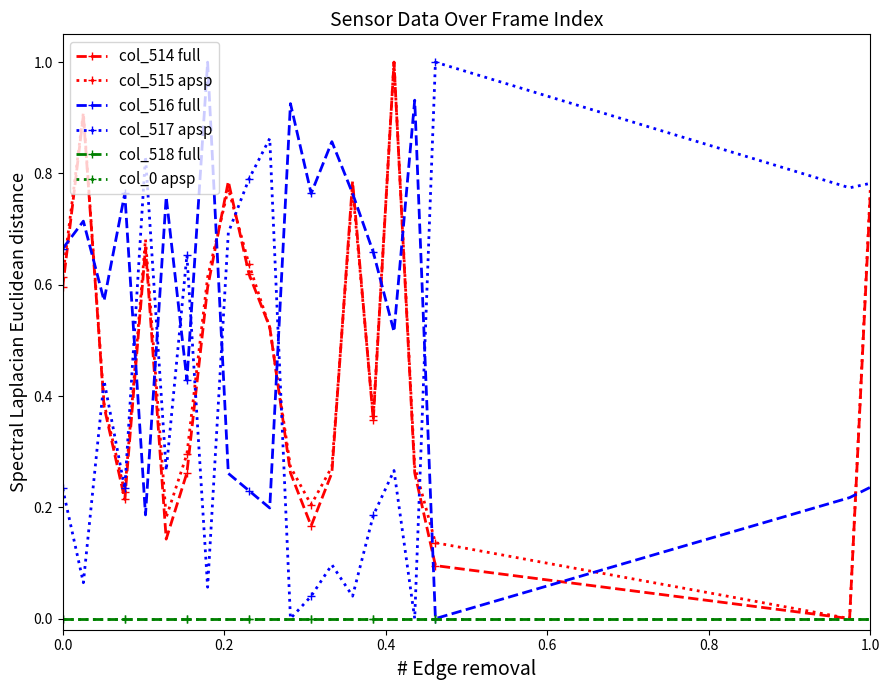

Is this an area chart (filled region under the line)?

No